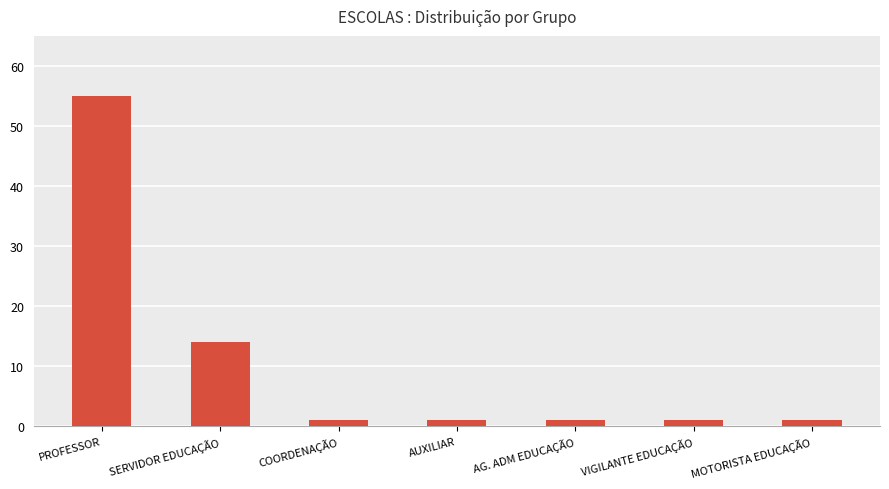

What is the difference between the maximum and minimum values?

54